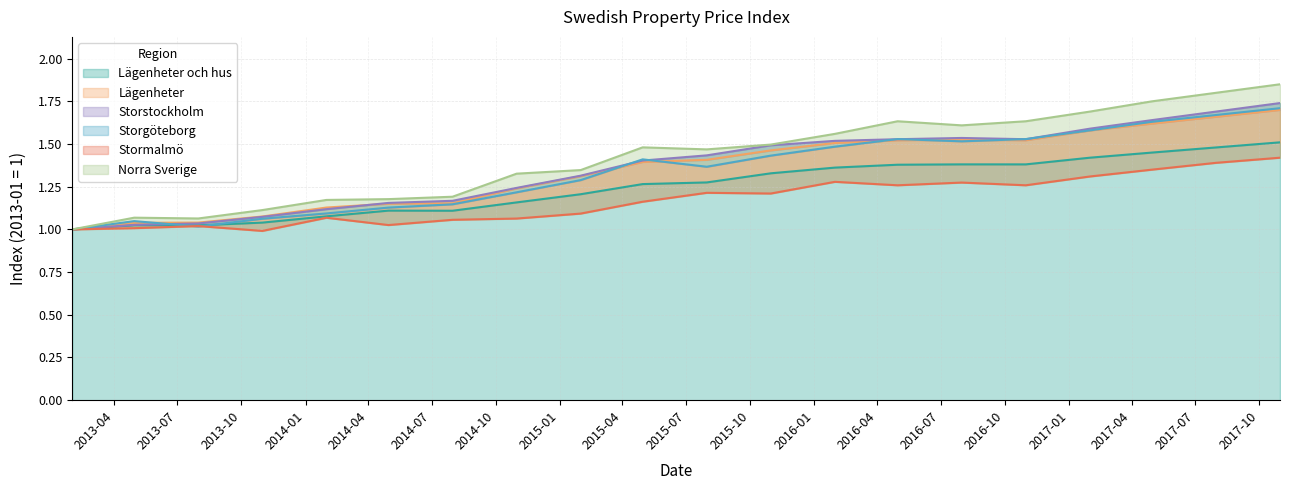

What value does the Storstockholm series have at 2016-01?

1.5